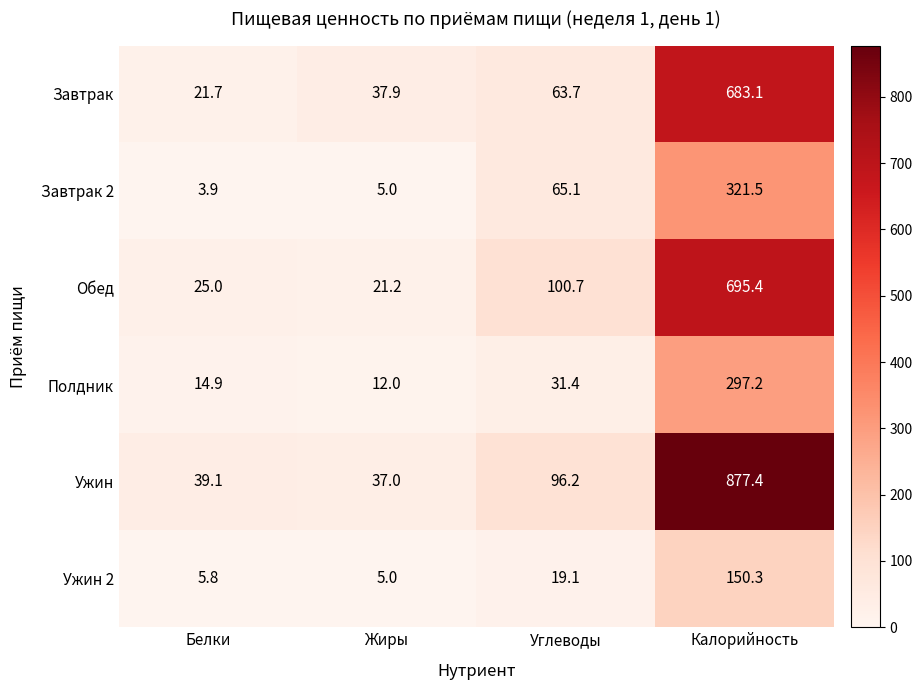

At which label is Ужин 2 closest to 77?

Углеводы